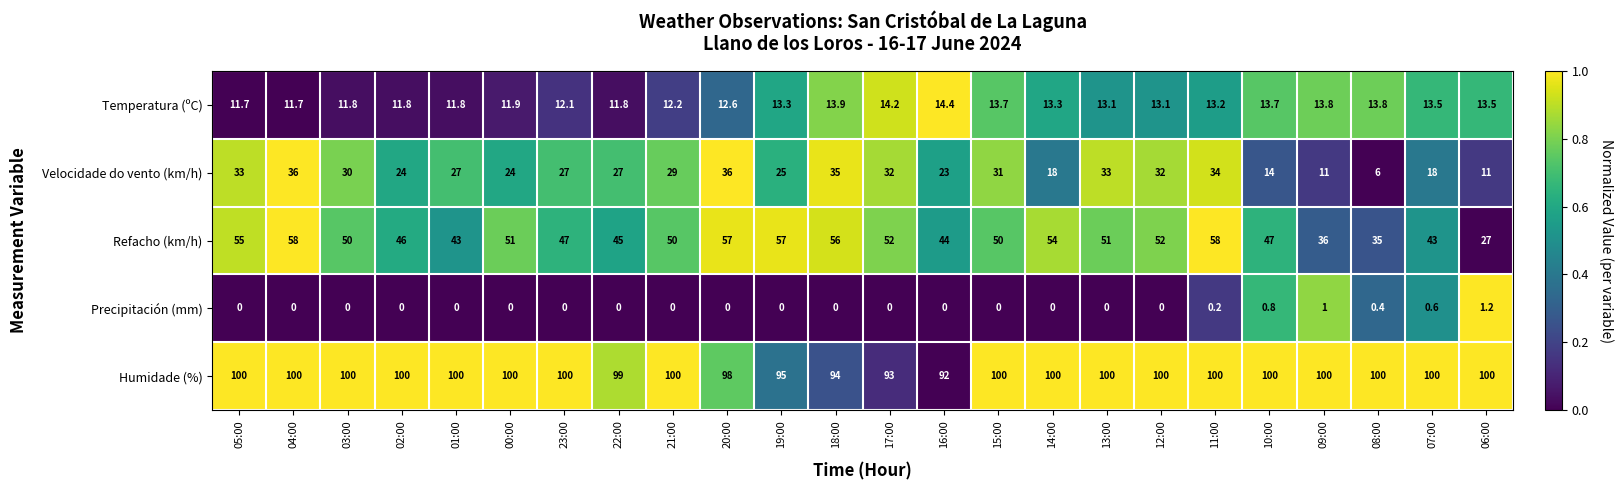

Which series changed the most between 05:00 and 11:00?

Refacho (km/h)